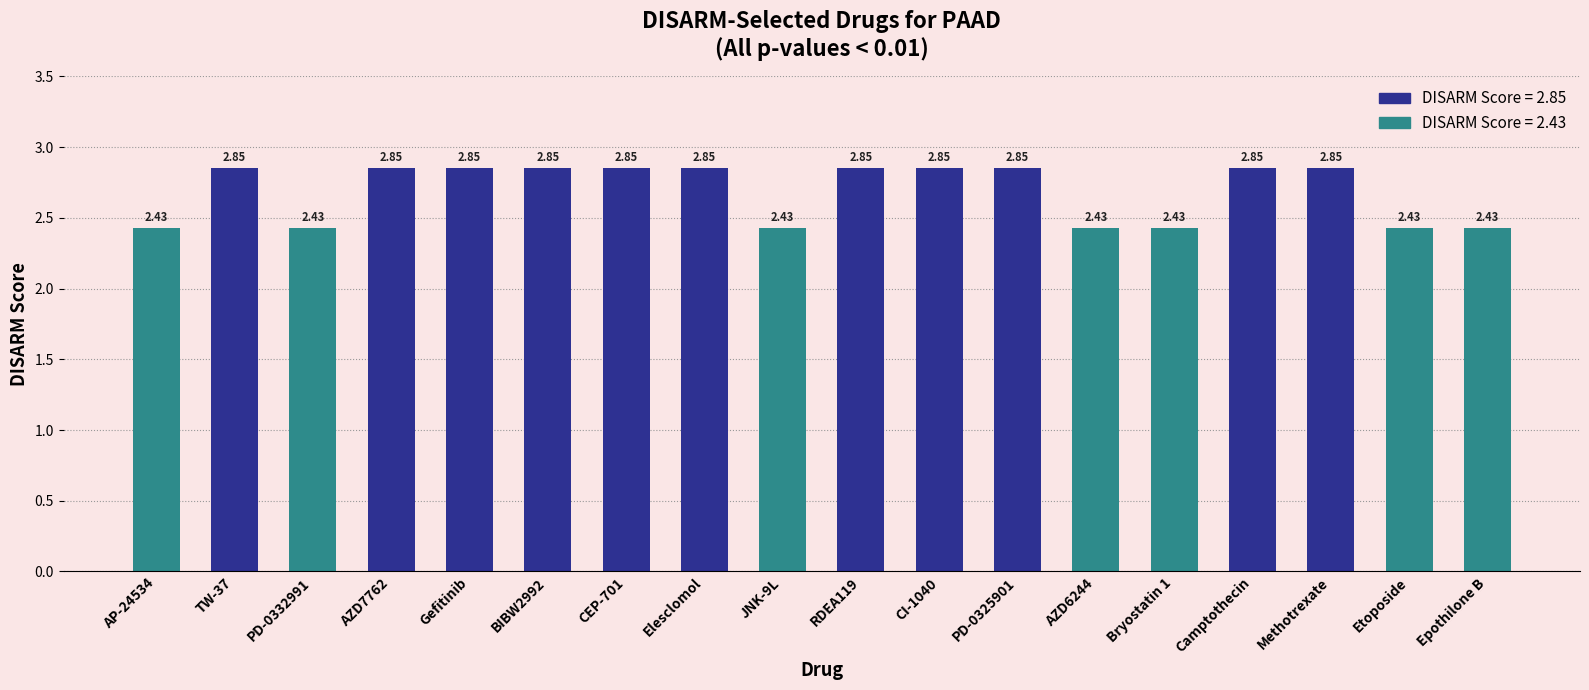

What is the difference between the values at RDEA119 and AZD6244?

0.4